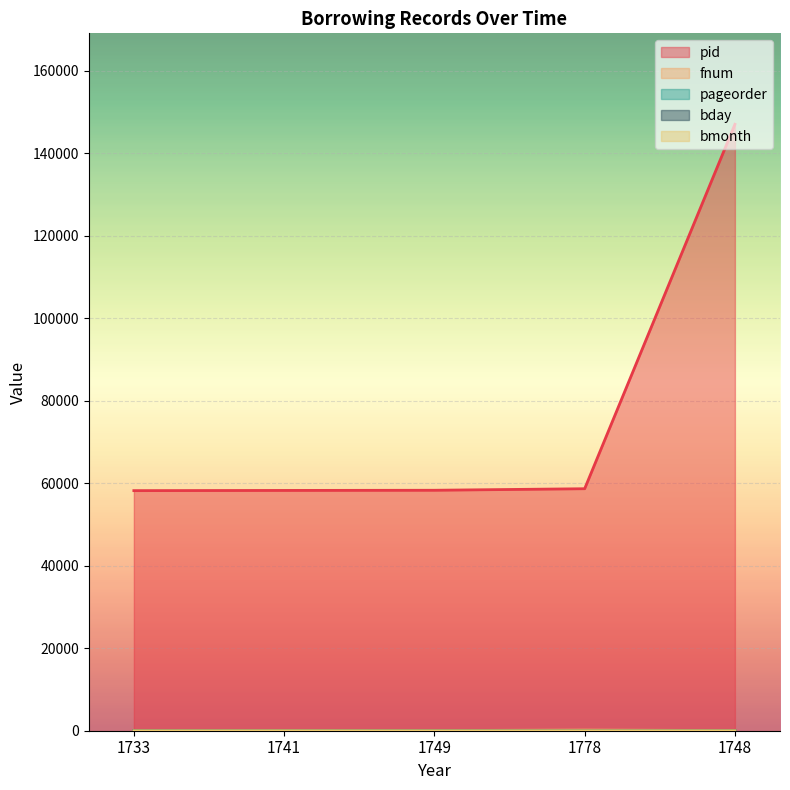

What is the label of the 4th point from the left?

1778